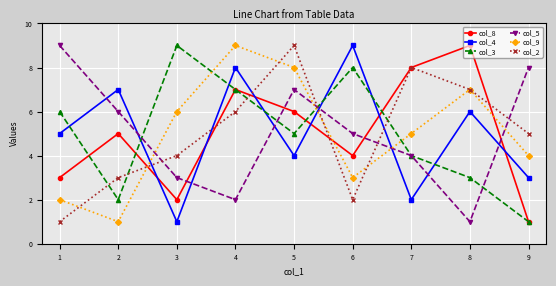

What is the value of the col_2 point at the 9th from the left?

5